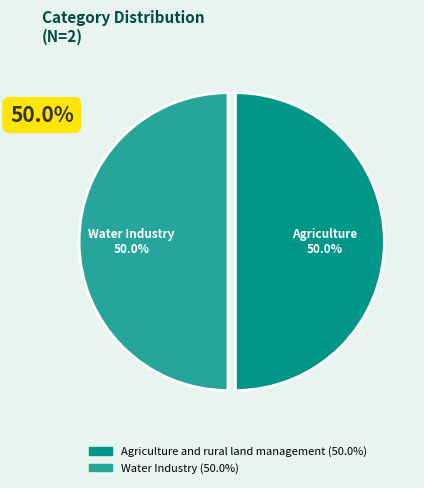

How many slices are in this pie chart?

2